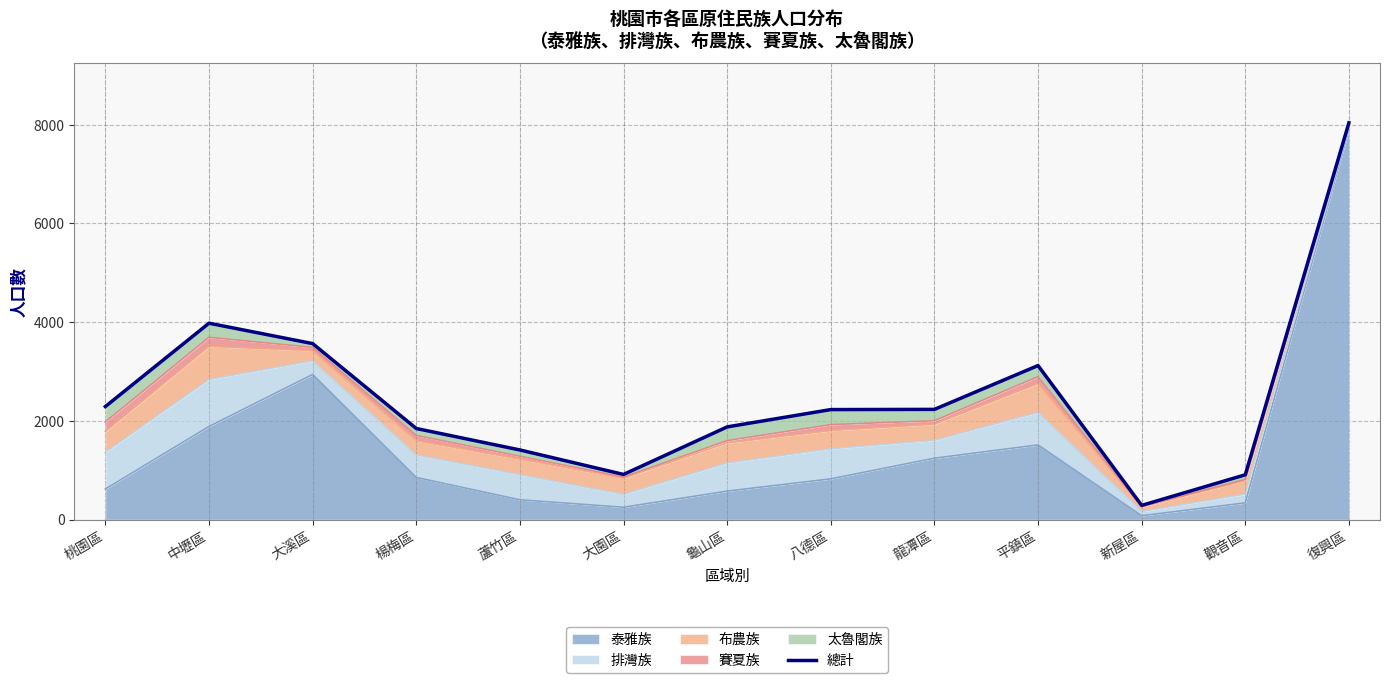

Which category has the highest value across all series?

復興區